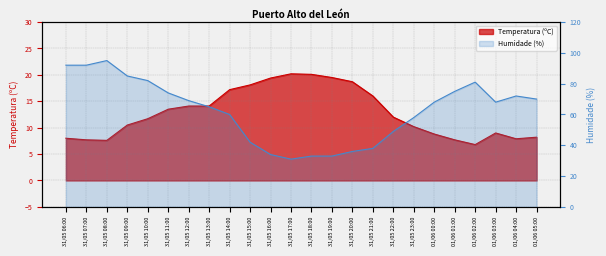

What is the label of the 17th point from the right?

31/05 13:00